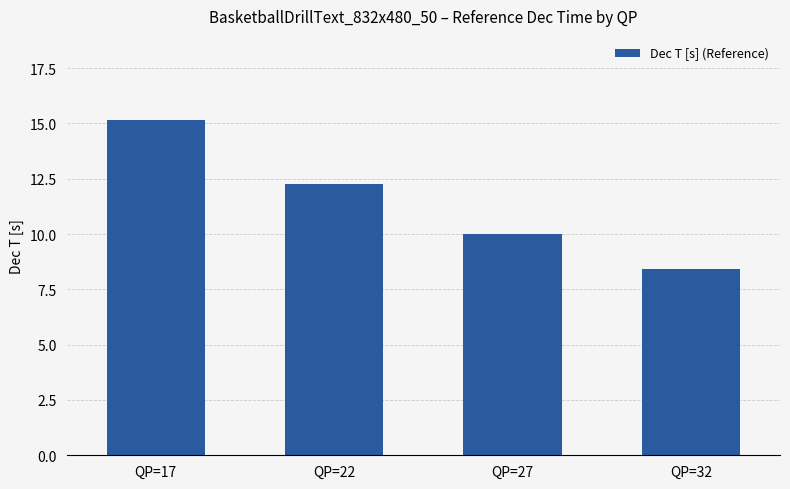

Reading left to right, list all the values displayed in this chart.

15.2	12.3	10.0	8.4